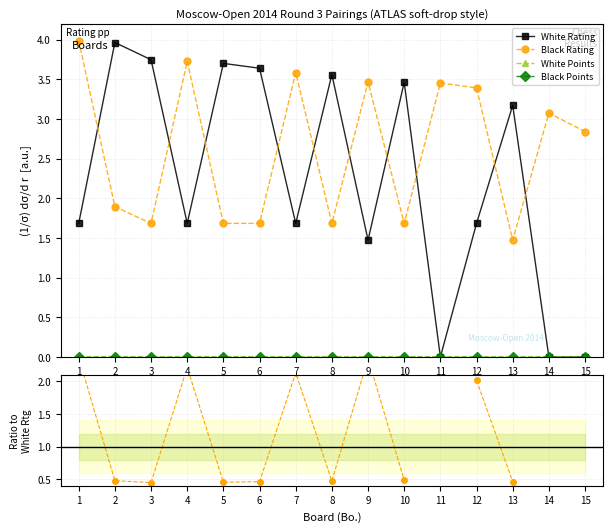

Is this an area chart (filled region under the line)?

No